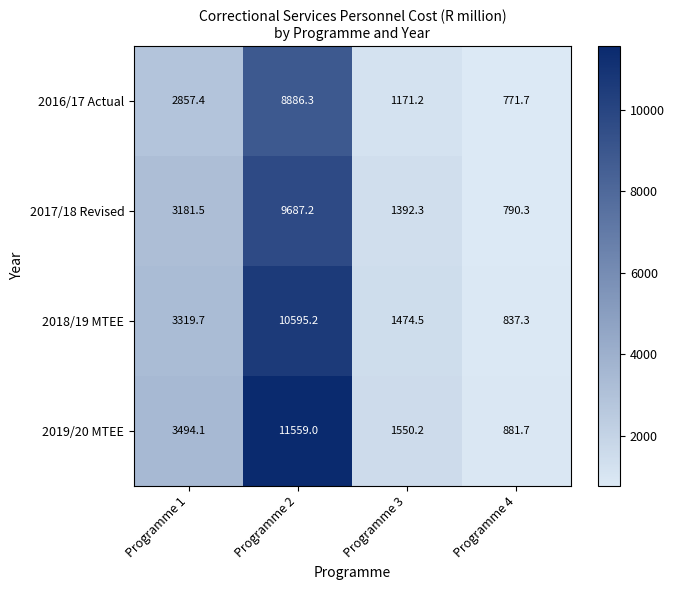

Reading right to left, transcribe all the data shown in this chart.

2016/17 Actual: Programme 4=771.7	Programme 3=1171.2	Programme 2=8886.3	Programme 1=2857.4
2017/18 Revised: Programme 4=790.3	Programme 3=1392.3	Programme 2=9687.2	Programme 1=3181.5
2018/19 MTEE: Programme 4=837.3	Programme 3=1474.5	Programme 2=10595.2	Programme 1=3319.7
2019/20 MTEE: Programme 4=881.7	Programme 3=1550.2	Programme 2=11559.0	Programme 1=3494.1